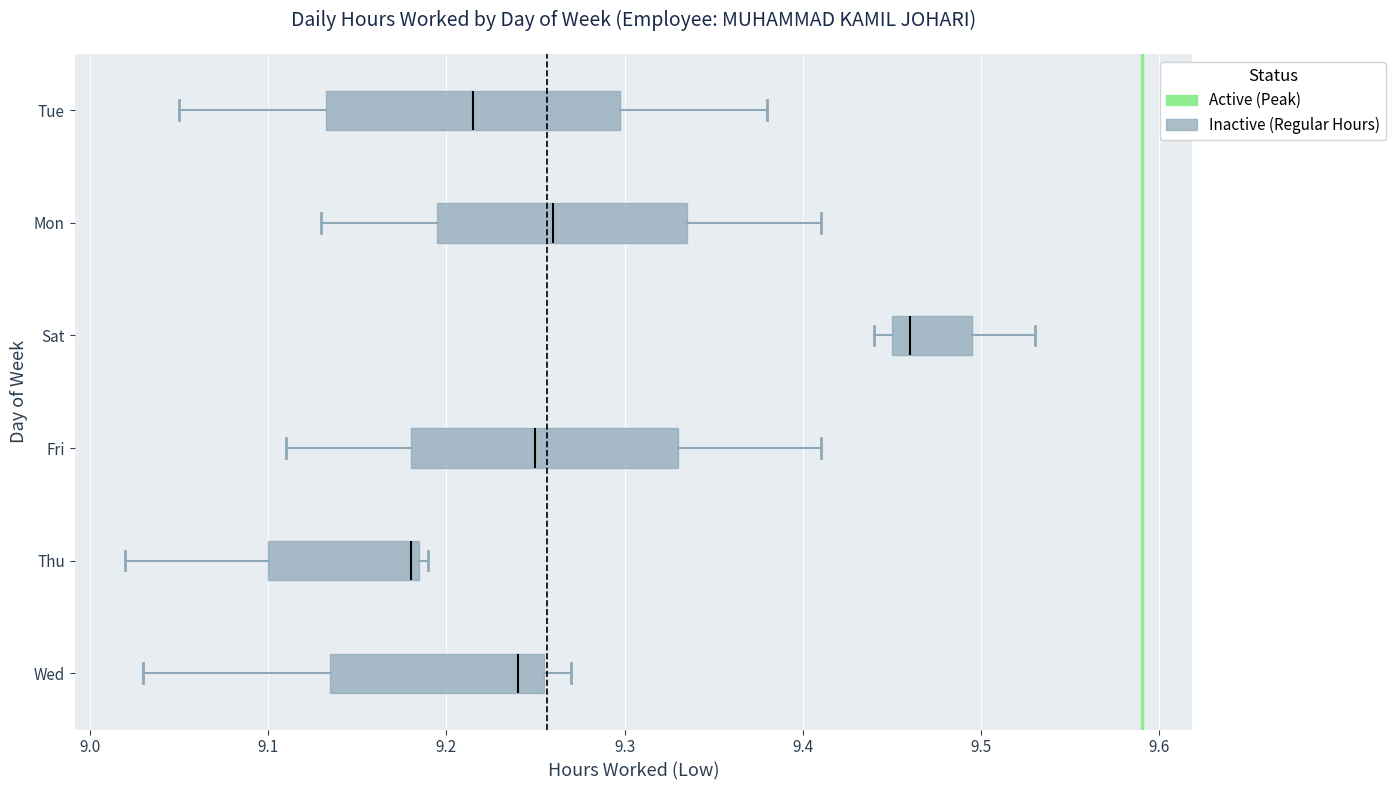

Comparing the boxes themselves (not the whiskers), which one is the widest?

Tue